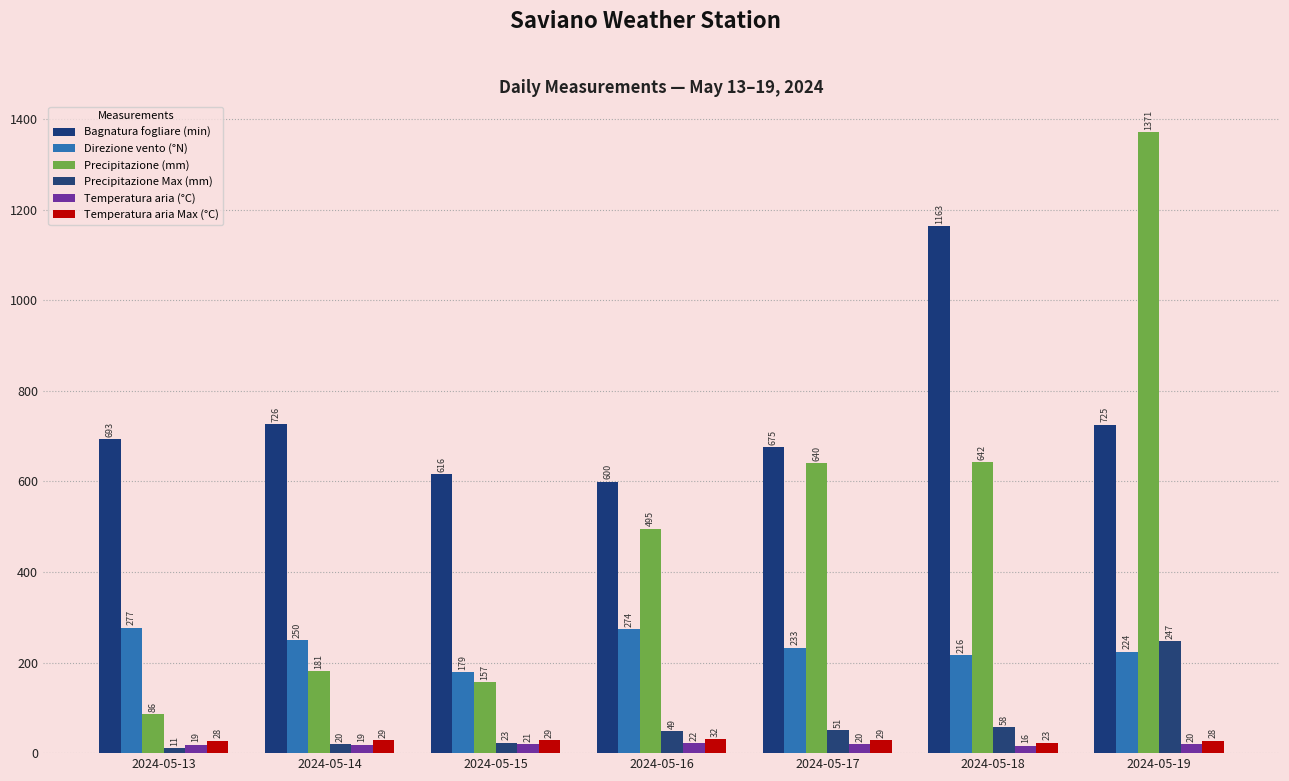

What is the sum of all Bagnatura fogliare (min) values?

5197.2